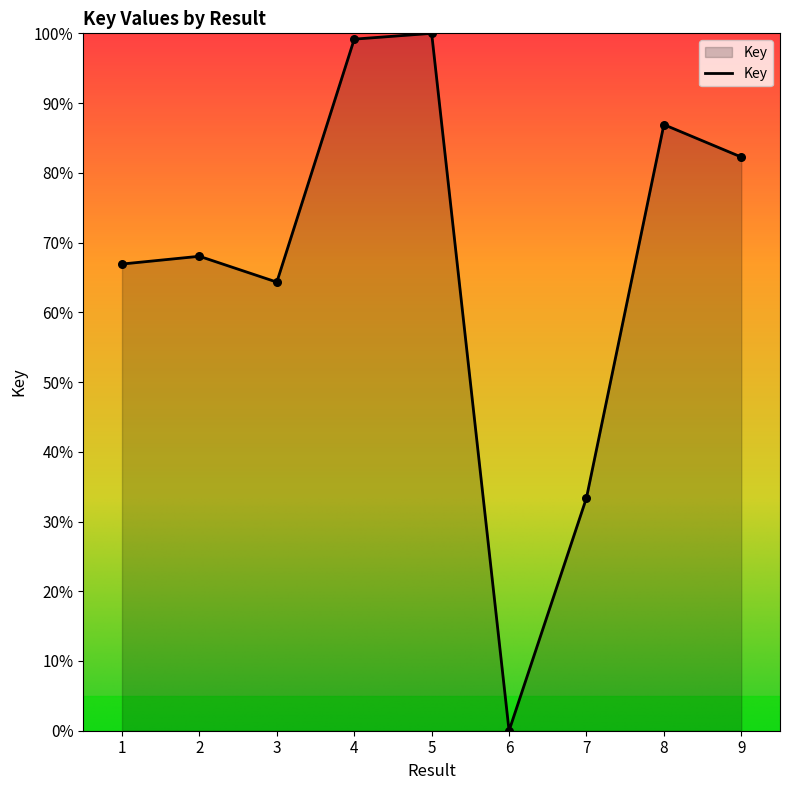

What is the change in value from 5 to 7?

-66.6